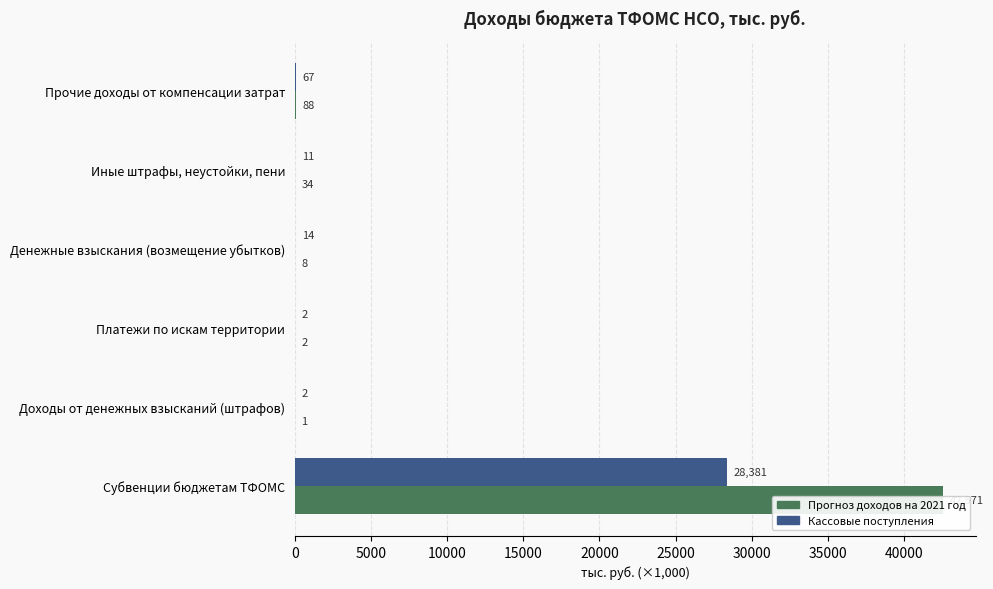

Which series has the largest total across all categories?

Прогноз доходов бюджета на 2021 год